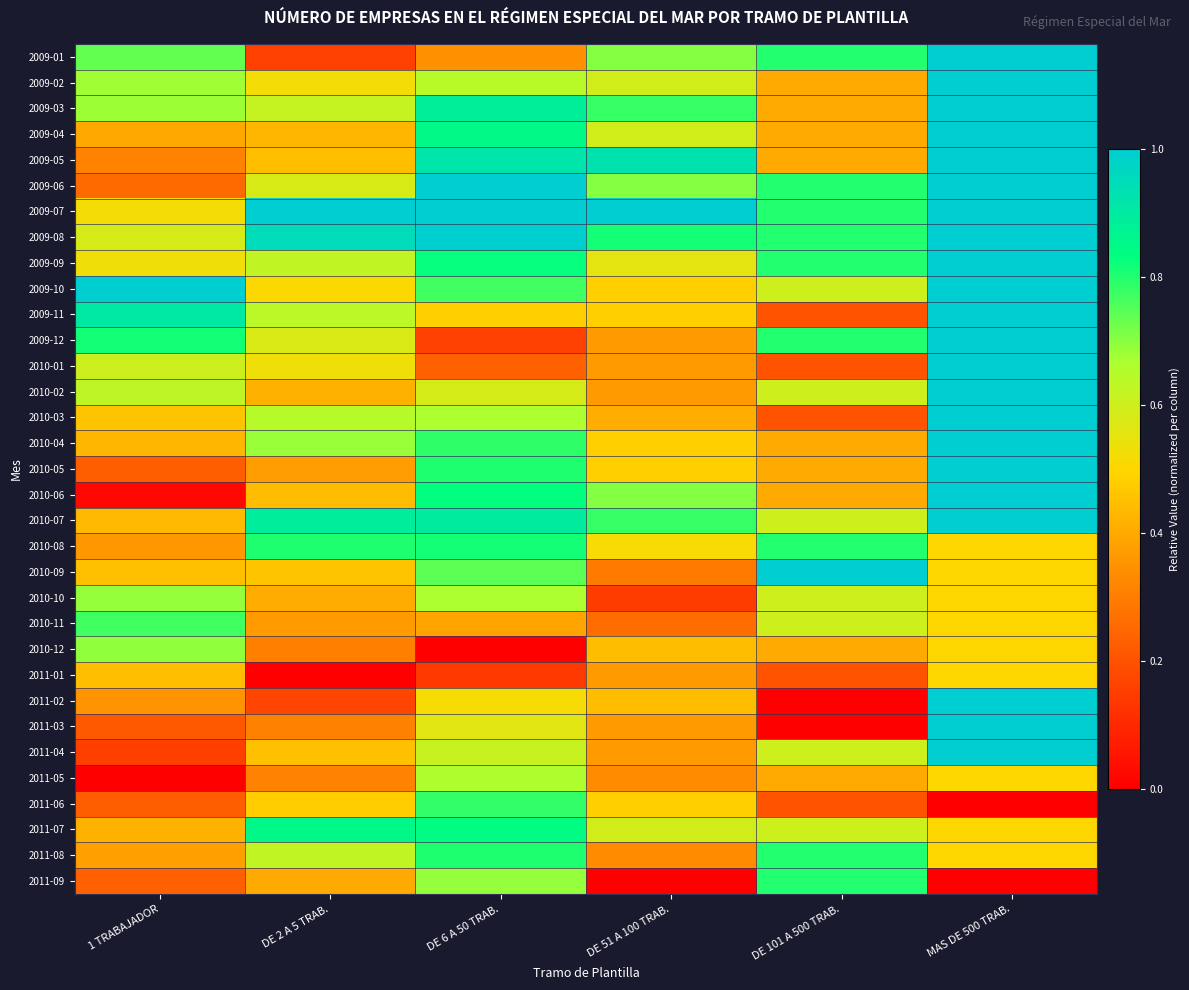

Reading right to left, transcribe all the data shown in this chart.

2009-01: MAS DE 500 TRAB.=1.0	DE 101 A 500 TRAB.=0.8	DE 51 A 100 TRAB.=0.7	DE 6 A 50 TRAB.=0.3	DE 2 A 5 TRAB.=0.2	1 TRABAJADOR=0.7
2009-02: MAS DE 500 TRAB.=1.0	DE 101 A 500 TRAB.=0.4	DE 51 A 100 TRAB.=0.6	DE 6 A 50 TRAB.=0.6	DE 2 A 5 TRAB.=0.5	1 TRABAJADOR=0.7
2009-03: MAS DE 500 TRAB.=1.0	DE 101 A 500 TRAB.=0.4	DE 51 A 100 TRAB.=0.8	DE 6 A 50 TRAB.=0.9	DE 2 A 5 TRAB.=0.6	1 TRABAJADOR=0.7
2009-04: MAS DE 500 TRAB.=1.0	DE 101 A 500 TRAB.=0.4	DE 51 A 100 TRAB.=0.6	DE 6 A 50 TRAB.=0.9	DE 2 A 5 TRAB.=0.4	1 TRABAJADOR=0.4
2009-05: MAS DE 500 TRAB.=1.0	DE 101 A 500 TRAB.=0.4	DE 51 A 100 TRAB.=0.9	DE 6 A 50 TRAB.=0.9	DE 2 A 5 TRAB.=0.4	1 TRABAJADOR=0.3
2009-06: MAS DE 500 TRAB.=1.0	DE 101 A 500 TRAB.=0.8	DE 51 A 100 TRAB.=0.7	DE 6 A 50 TRAB.=1.0	DE 2 A 5 TRAB.=0.6	1 TRABAJADOR=0.3
2009-07: MAS DE 500 TRAB.=1.0	DE 101 A 500 TRAB.=0.8	DE 51 A 100 TRAB.=1.0	DE 6 A 50 TRAB.=1.0	DE 2 A 5 TRAB.=1.0	1 TRABAJADOR=0.5
2009-08: MAS DE 500 TRAB.=1.0	DE 101 A 500 TRAB.=0.8	DE 51 A 100 TRAB.=0.8	DE 6 A 50 TRAB.=1.0	DE 2 A 5 TRAB.=1.0	1 TRABAJADOR=0.6
2009-09: MAS DE 500 TRAB.=1.0	DE 101 A 500 TRAB.=0.8	DE 51 A 100 TRAB.=0.6	DE 6 A 50 TRAB.=0.8	DE 2 A 5 TRAB.=0.6	1 TRABAJADOR=0.5
2009-10: MAS DE 500 TRAB.=1.0	DE 101 A 500 TRAB.=0.6	DE 51 A 100 TRAB.=0.5	DE 6 A 50 TRAB.=0.8	DE 2 A 5 TRAB.=0.5	1 TRABAJADOR=1.0
2009-11: MAS DE 500 TRAB.=1.0	DE 101 A 500 TRAB.=0.2	DE 51 A 100 TRAB.=0.5	DE 6 A 50 TRAB.=0.5	DE 2 A 5 TRAB.=0.6	1 TRABAJADOR=0.9
2009-12: MAS DE 500 TRAB.=1.0	DE 101 A 500 TRAB.=0.8	DE 51 A 100 TRAB.=0.4	DE 6 A 50 TRAB.=0.2	DE 2 A 5 TRAB.=0.6	1 TRABAJADOR=0.8
2010-01: MAS DE 500 TRAB.=1.0	DE 101 A 500 TRAB.=0.2	DE 51 A 100 TRAB.=0.4	DE 6 A 50 TRAB.=0.2	DE 2 A 5 TRAB.=0.5	1 TRABAJADOR=0.6
2010-02: MAS DE 500 TRAB.=1.0	DE 101 A 500 TRAB.=0.6	DE 51 A 100 TRAB.=0.4	DE 6 A 50 TRAB.=0.6	DE 2 A 5 TRAB.=0.4	1 TRABAJADOR=0.6
2010-03: MAS DE 500 TRAB.=1.0	DE 101 A 500 TRAB.=0.2	DE 51 A 100 TRAB.=0.4	DE 6 A 50 TRAB.=0.7	DE 2 A 5 TRAB.=0.6	1 TRABAJADOR=0.5
2010-04: MAS DE 500 TRAB.=1.0	DE 101 A 500 TRAB.=0.4	DE 51 A 100 TRAB.=0.5	DE 6 A 50 TRAB.=0.8	DE 2 A 5 TRAB.=0.7	1 TRABAJADOR=0.4
2010-05: MAS DE 500 TRAB.=1.0	DE 101 A 500 TRAB.=0.4	DE 51 A 100 TRAB.=0.5	DE 6 A 50 TRAB.=0.8	DE 2 A 5 TRAB.=0.4	1 TRABAJADOR=0.2
2010-06: MAS DE 500 TRAB.=1.0	DE 101 A 500 TRAB.=0.4	DE 51 A 100 TRAB.=0.7	DE 6 A 50 TRAB.=0.8	DE 2 A 5 TRAB.=0.4	1 TRABAJADOR=0.0
2010-07: MAS DE 500 TRAB.=1.0	DE 101 A 500 TRAB.=0.6	DE 51 A 100 TRAB.=0.8	DE 6 A 50 TRAB.=0.9	DE 2 A 5 TRAB.=0.9	1 TRABAJADOR=0.4
2010-08: MAS DE 500 TRAB.=0.5	DE 101 A 500 TRAB.=0.8	DE 51 A 100 TRAB.=0.5	DE 6 A 50 TRAB.=0.8	DE 2 A 5 TRAB.=0.8	1 TRABAJADOR=0.4
2010-09: MAS DE 500 TRAB.=0.5	DE 101 A 500 TRAB.=1.0	DE 51 A 100 TRAB.=0.3	DE 6 A 50 TRAB.=0.7	DE 2 A 5 TRAB.=0.5	1 TRABAJADOR=0.4
2010-10: MAS DE 500 TRAB.=0.5	DE 101 A 500 TRAB.=0.6	DE 51 A 100 TRAB.=0.1	DE 6 A 50 TRAB.=0.7	DE 2 A 5 TRAB.=0.4	1 TRABAJADOR=0.7
2010-11: MAS DE 500 TRAB.=0.5	DE 101 A 500 TRAB.=0.6	DE 51 A 100 TRAB.=0.3	DE 6 A 50 TRAB.=0.4	DE 2 A 5 TRAB.=0.4	1 TRABAJADOR=0.8
2010-12: MAS DE 500 TRAB.=0.5	DE 101 A 500 TRAB.=0.4	DE 51 A 100 TRAB.=0.4	DE 6 A 50 TRAB.=0.0	DE 2 A 5 TRAB.=0.3	1 TRABAJADOR=0.7
2011-01: MAS DE 500 TRAB.=0.5	DE 101 A 500 TRAB.=0.2	DE 51 A 100 TRAB.=0.4	DE 6 A 50 TRAB.=0.1	DE 2 A 5 TRAB.=0.0	1 TRABAJADOR=0.4
2011-02: MAS DE 500 TRAB.=1.0	DE 101 A 500 TRAB.=0.0	DE 51 A 100 TRAB.=0.4	DE 6 A 50 TRAB.=0.5	DE 2 A 5 TRAB.=0.2	1 TRABAJADOR=0.3
2011-03: MAS DE 500 TRAB.=1.0	DE 101 A 500 TRAB.=0.0	DE 51 A 100 TRAB.=0.4	DE 6 A 50 TRAB.=0.6	DE 2 A 5 TRAB.=0.3	1 TRABAJADOR=0.2
2011-04: MAS DE 500 TRAB.=1.0	DE 101 A 500 TRAB.=0.6	DE 51 A 100 TRAB.=0.4	DE 6 A 50 TRAB.=0.6	DE 2 A 5 TRAB.=0.5	1 TRABAJADOR=0.2
2011-05: MAS DE 500 TRAB.=0.5	DE 101 A 500 TRAB.=0.4	DE 51 A 100 TRAB.=0.3	DE 6 A 50 TRAB.=0.7	DE 2 A 5 TRAB.=0.3	1 TRABAJADOR=0.0
2011-06: MAS DE 500 TRAB.=0.0	DE 101 A 500 TRAB.=0.2	DE 51 A 100 TRAB.=0.5	DE 6 A 50 TRAB.=0.8	DE 2 A 5 TRAB.=0.5	1 TRABAJADOR=0.2
2011-07: MAS DE 500 TRAB.=0.5	DE 101 A 500 TRAB.=0.6	DE 51 A 100 TRAB.=0.6	DE 6 A 50 TRAB.=0.8	DE 2 A 5 TRAB.=0.9	1 TRABAJADOR=0.4
2011-08: MAS DE 500 TRAB.=0.5	DE 101 A 500 TRAB.=0.8	DE 51 A 100 TRAB.=0.3	DE 6 A 50 TRAB.=0.8	DE 2 A 5 TRAB.=0.6	1 TRABAJADOR=0.4
2011-09: MAS DE 500 TRAB.=0.0	DE 101 A 500 TRAB.=0.8	DE 51 A 100 TRAB.=0.0	DE 6 A 50 TRAB.=0.7	DE 2 A 5 TRAB.=0.4	1 TRABAJADOR=0.2